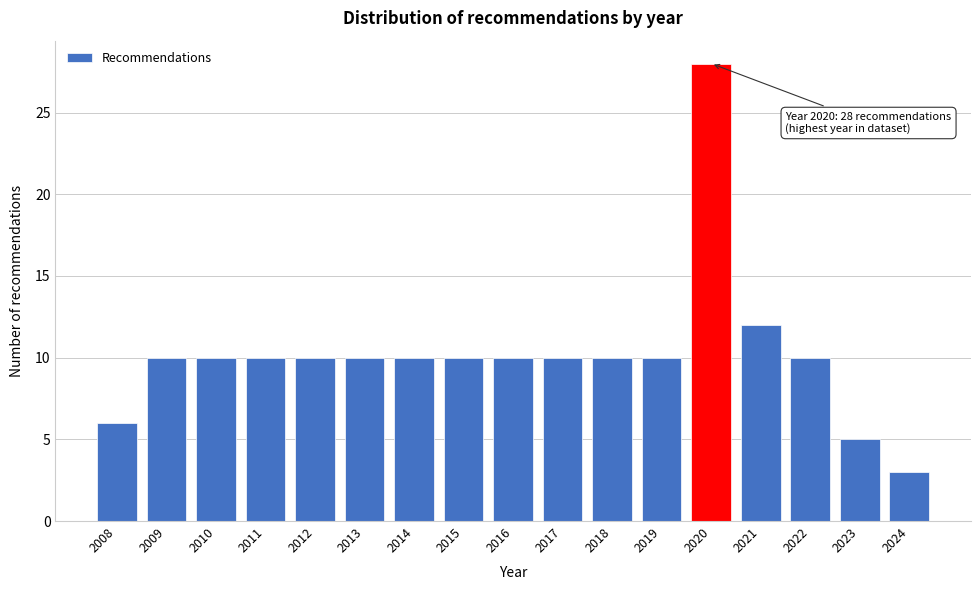

Reading left to right, what are all the values shown in this chart?

6	10	10	10	10	10	10	10	10	10	10	10	28	12	10	5	3